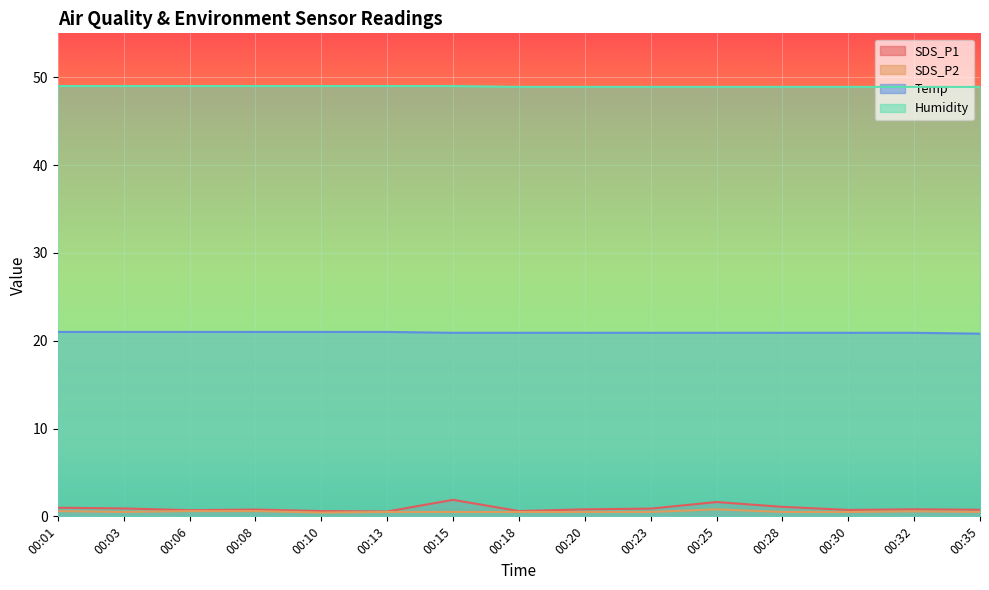

True or false: SDS_P2 and Humidity cross at least once.

False